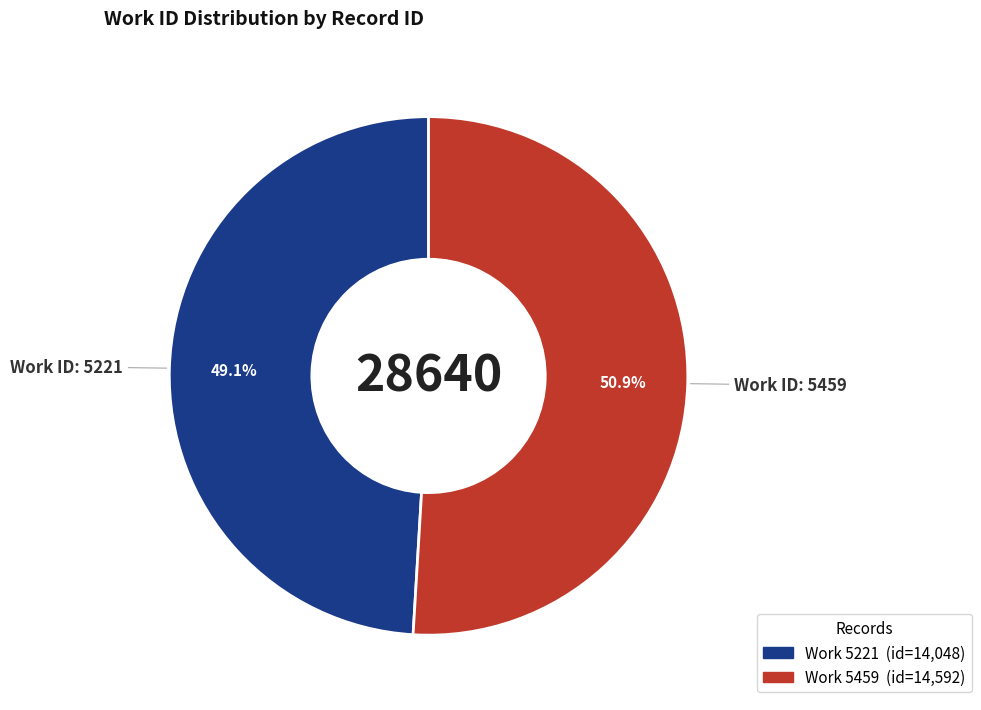

Is there a majority slice in this chart?

Yes